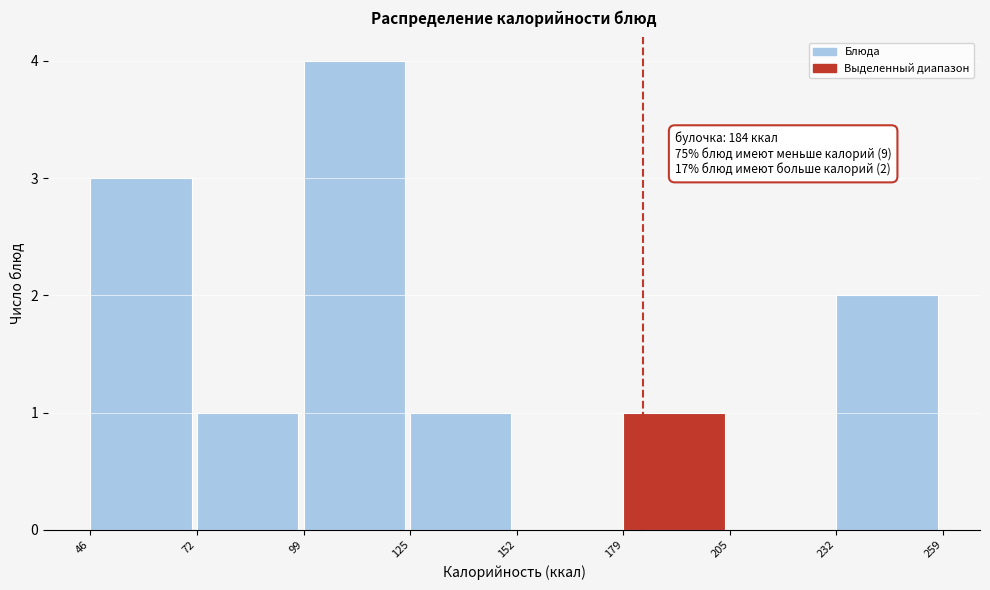

Which range on the x-axis has the tallest bar?

99 to 125